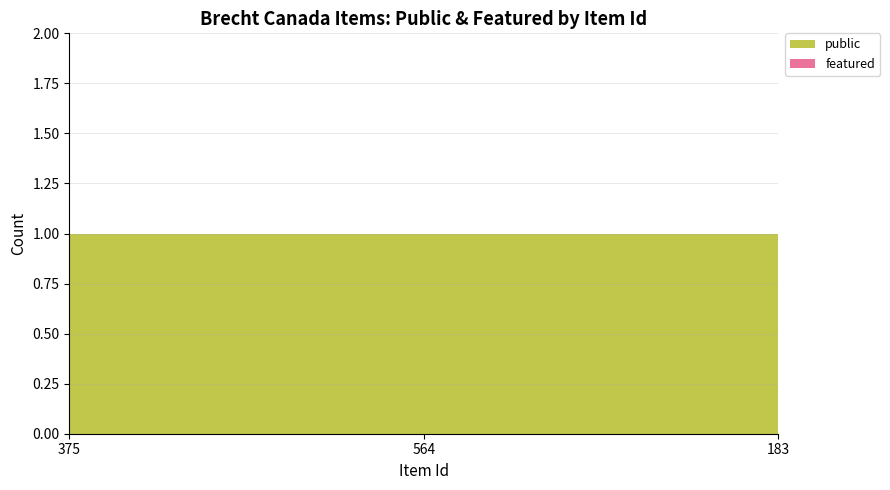

Reading right to left, what are all the values shown in this chart?

public: 183=1	564=1	375=1
featured: 183=0	564=0	375=0